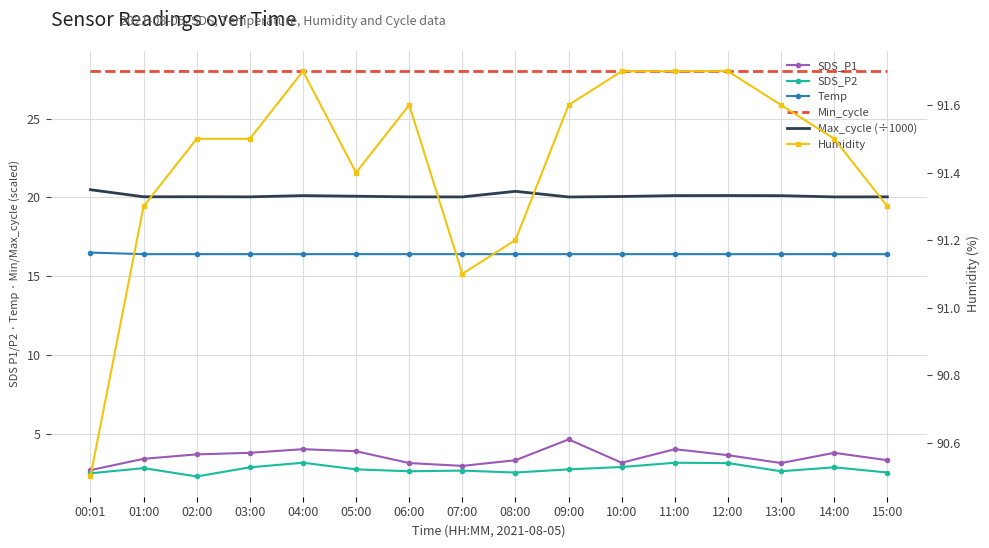

True or false: Temp and Min_cycle intersect in this chart.

False